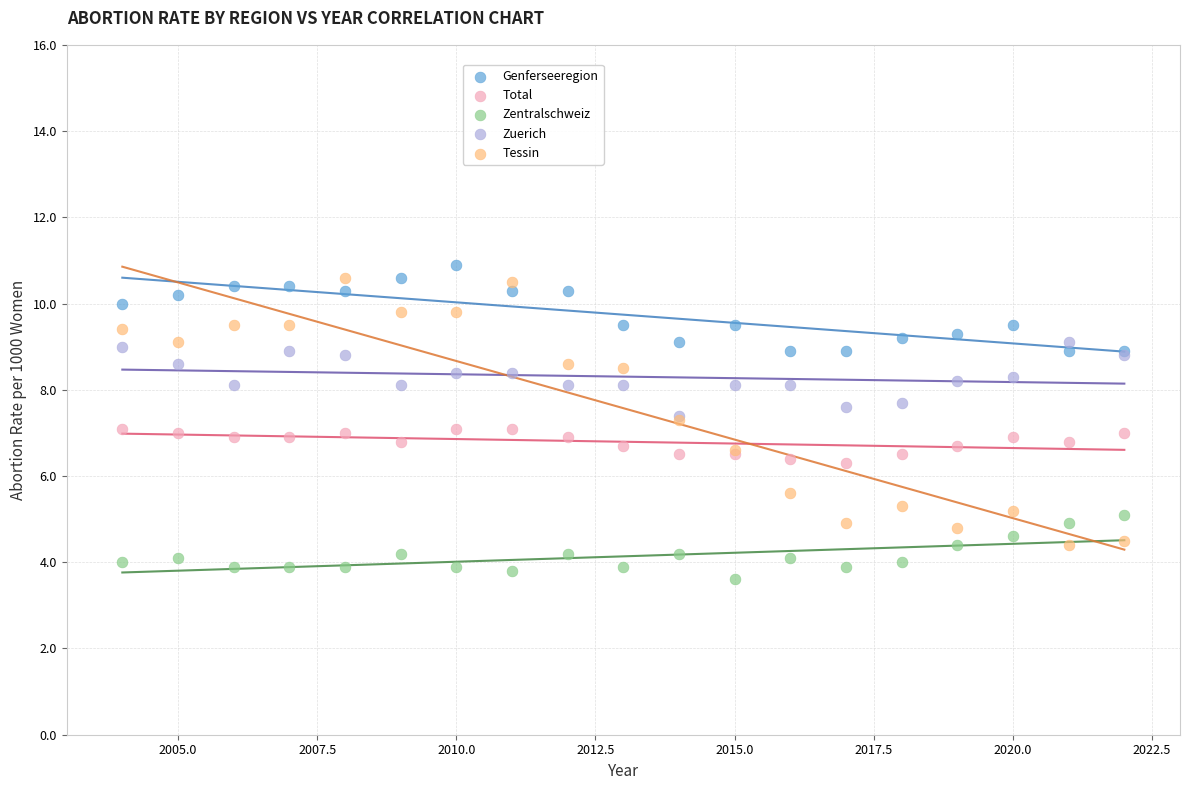

What are all the series names shown in the legend?

Genferseeregion, Total, Zentralschweiz, Zuerich, Tessin